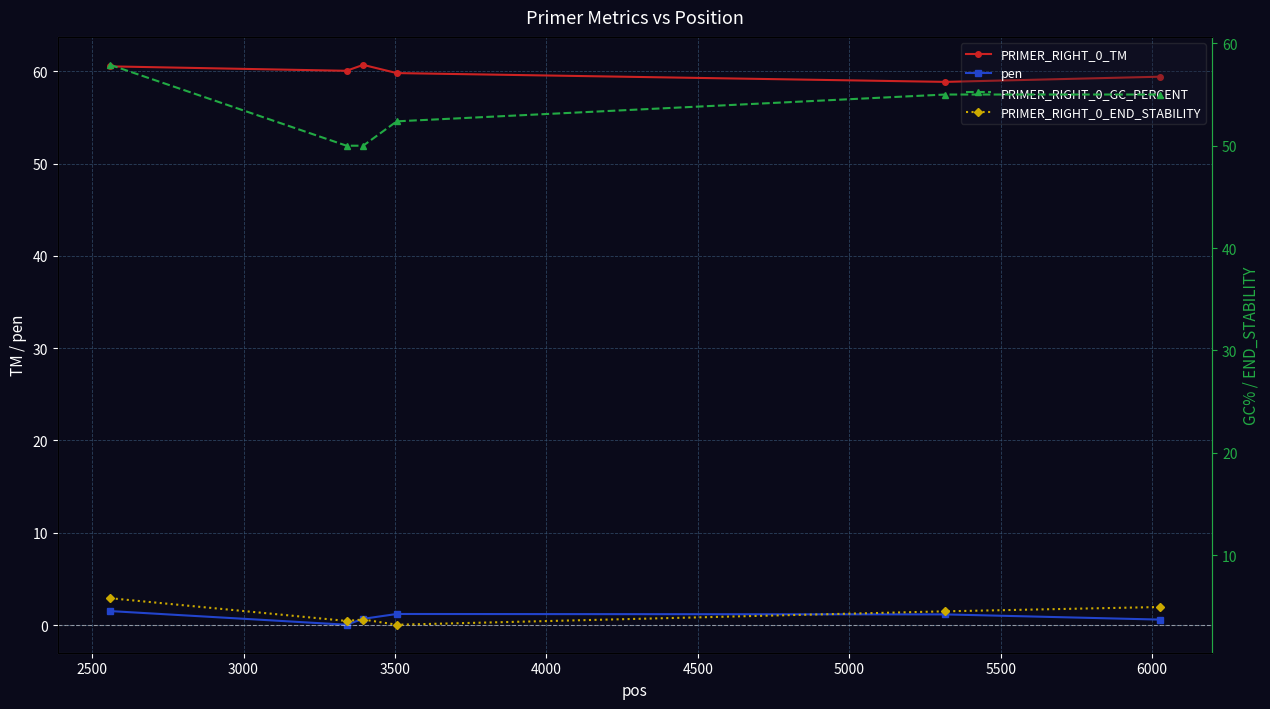

Which series has the widest spread of values?

PRIMER_RIGHT_0_GC_PERCENT